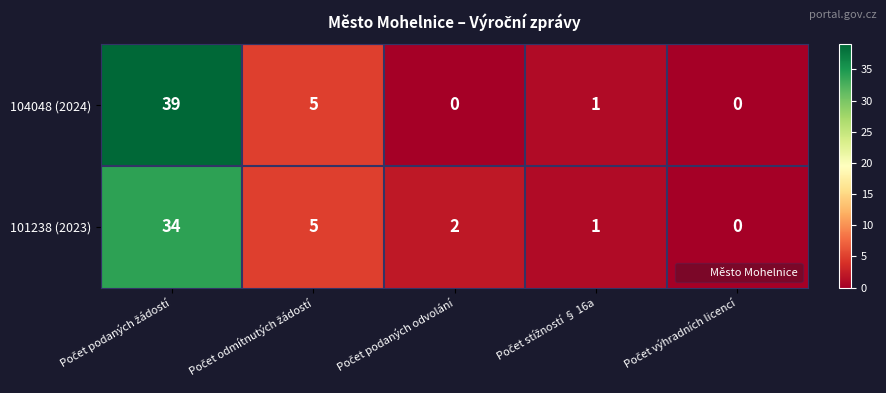

How many series are shown in this chart?

2